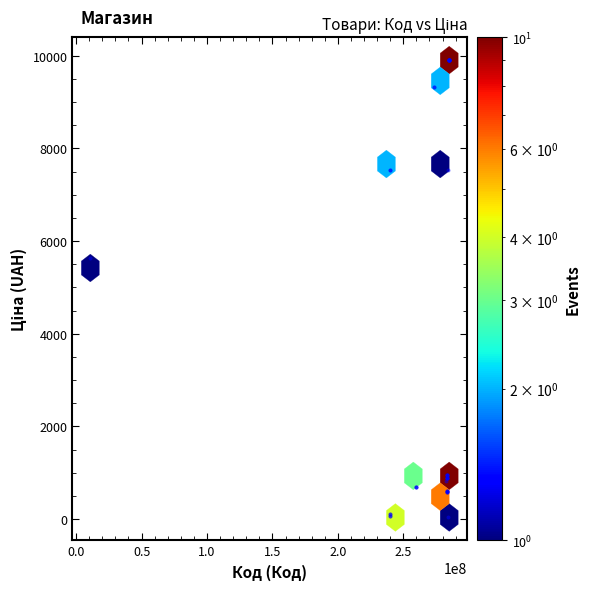

What Y value in the scatter plot is closest to 4970?

5636.0